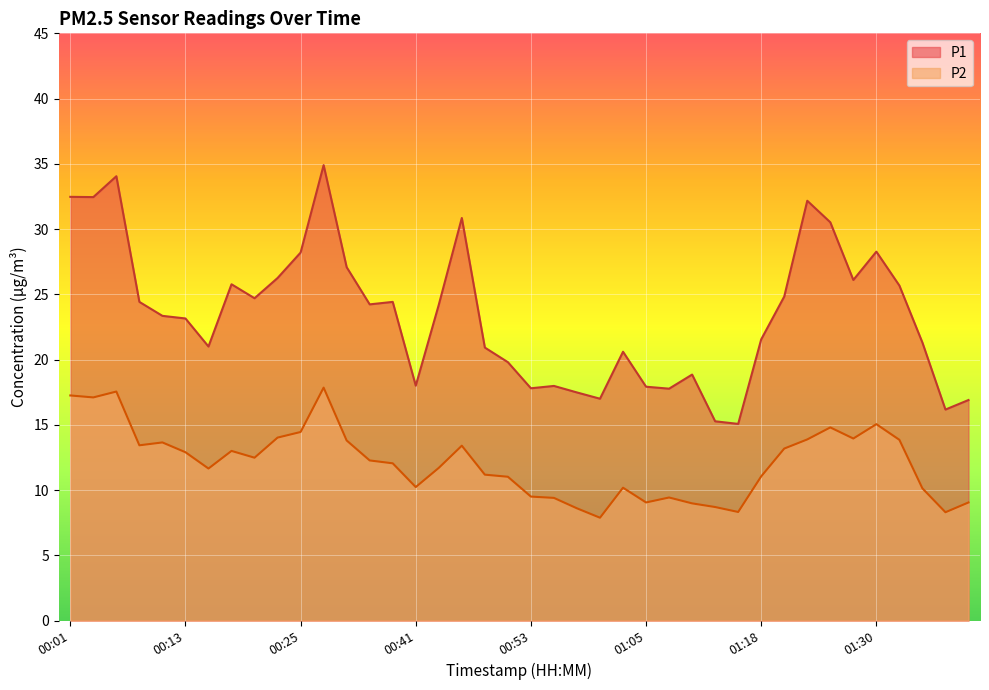

What is the minimum value for P2?

7.9